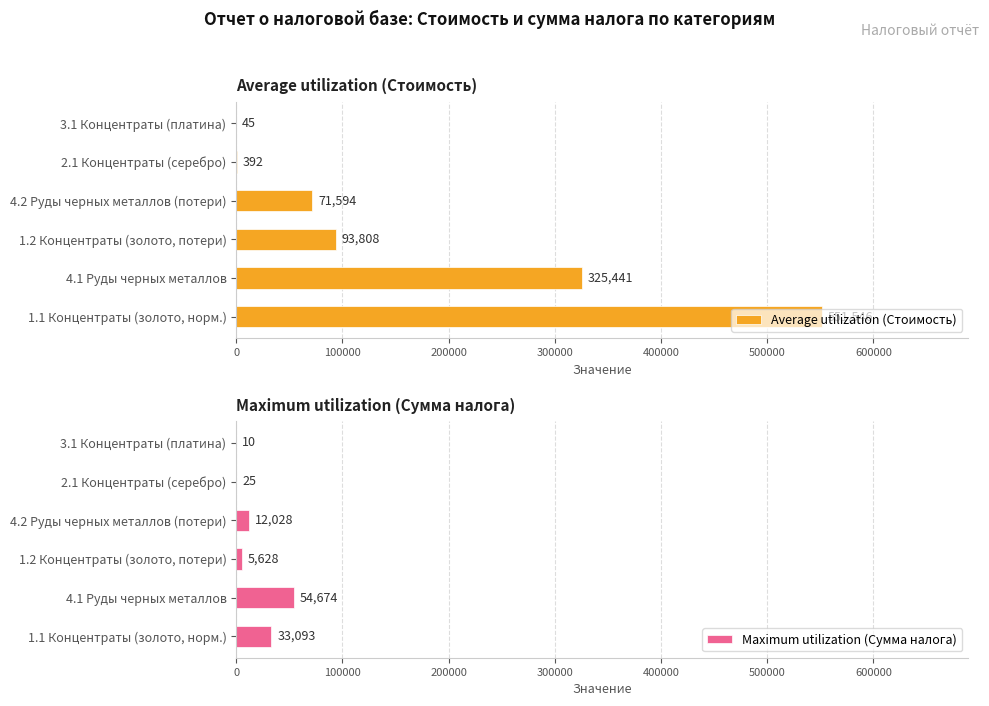

What is the average value of the Average utilization (Стоимость) series?

173804